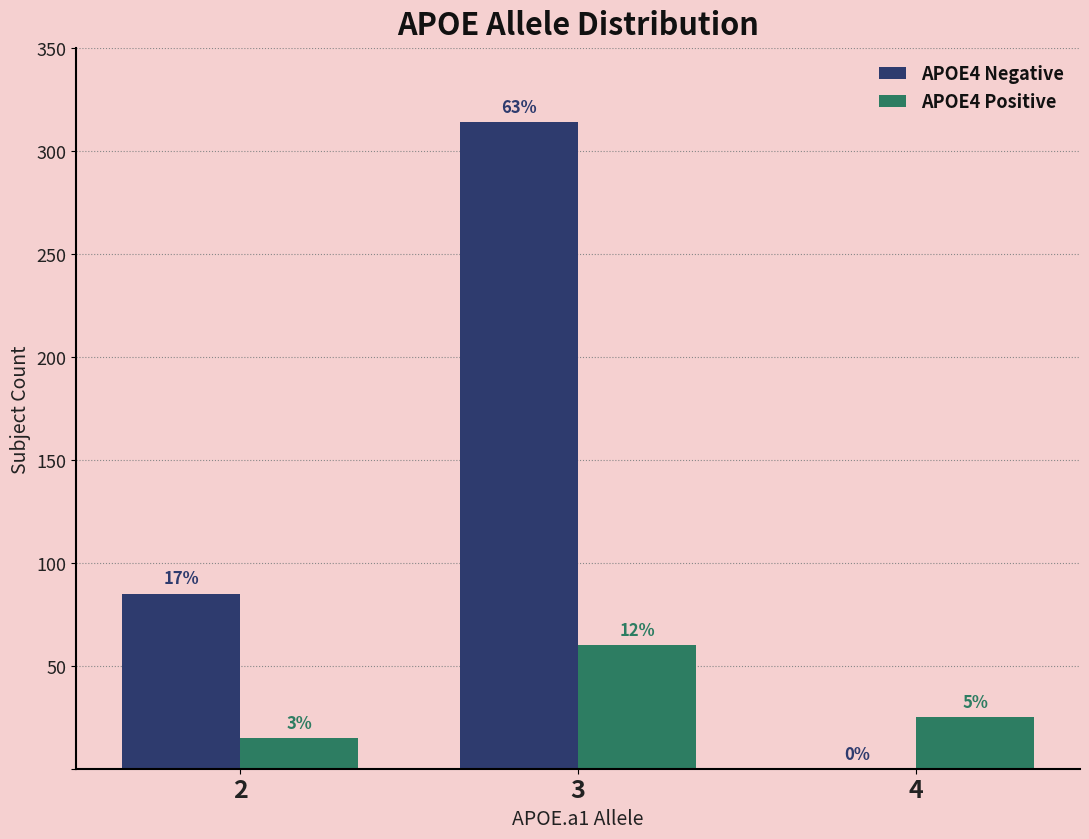

How many groups of bars are there?

3